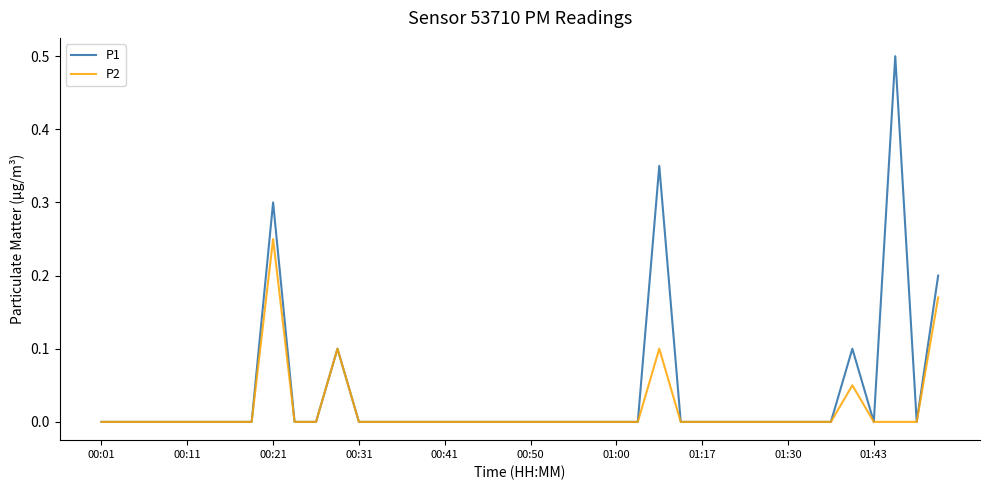

List the series in order of their peak value, highest first.

P1, P2